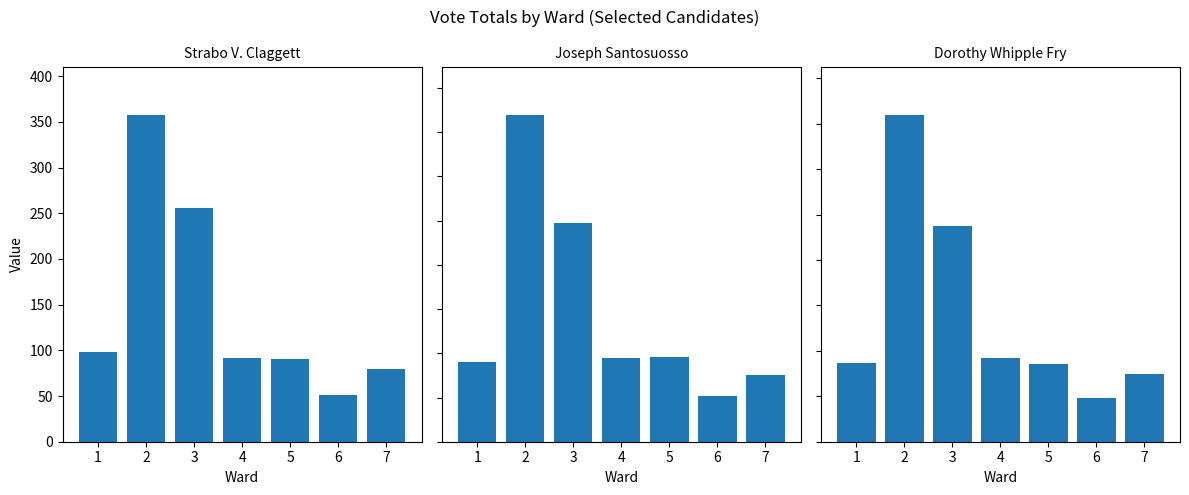

How many bars are there in each group?

3